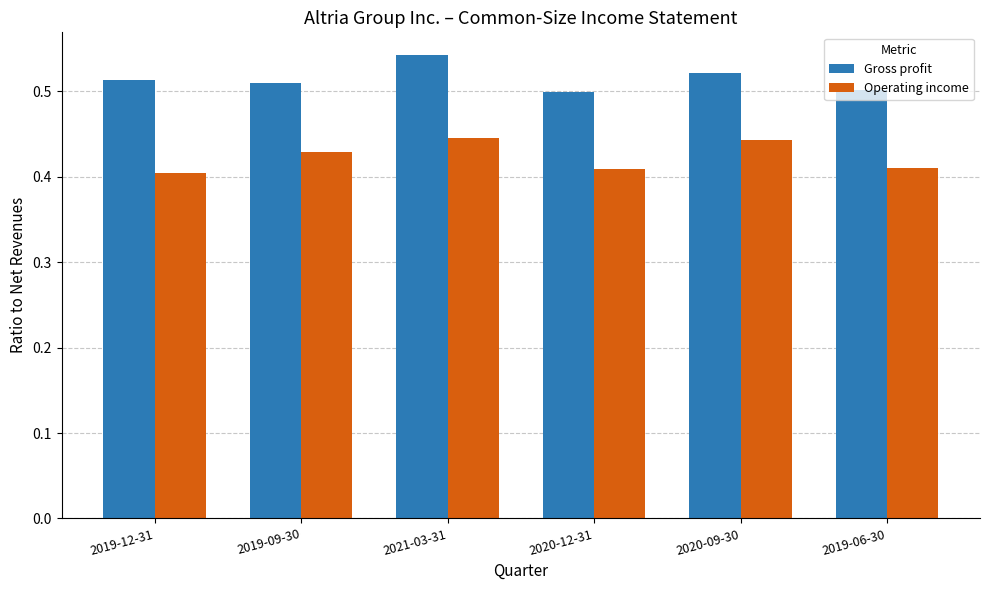

Which category has the highest value in the Gross profit series?

2021-03-31